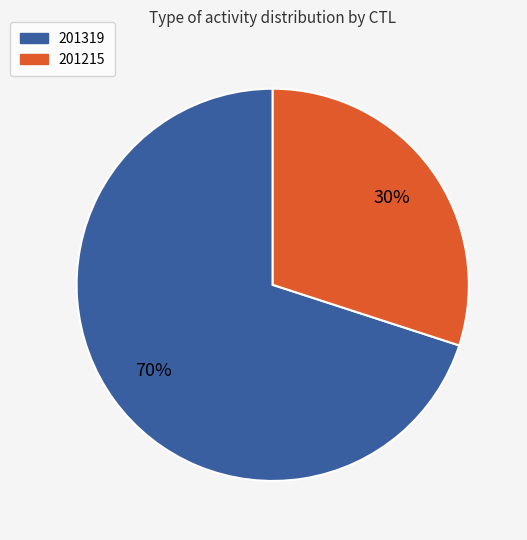

To the nearest percent, what percentage of the pie is 201215?

30%